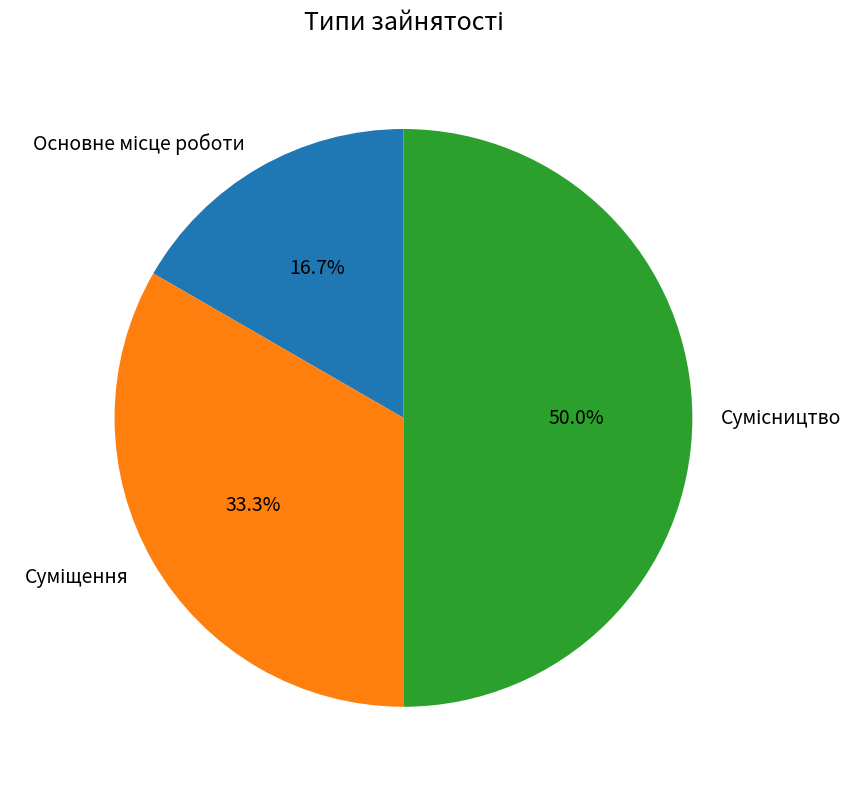

How many slices are in this pie chart?

3